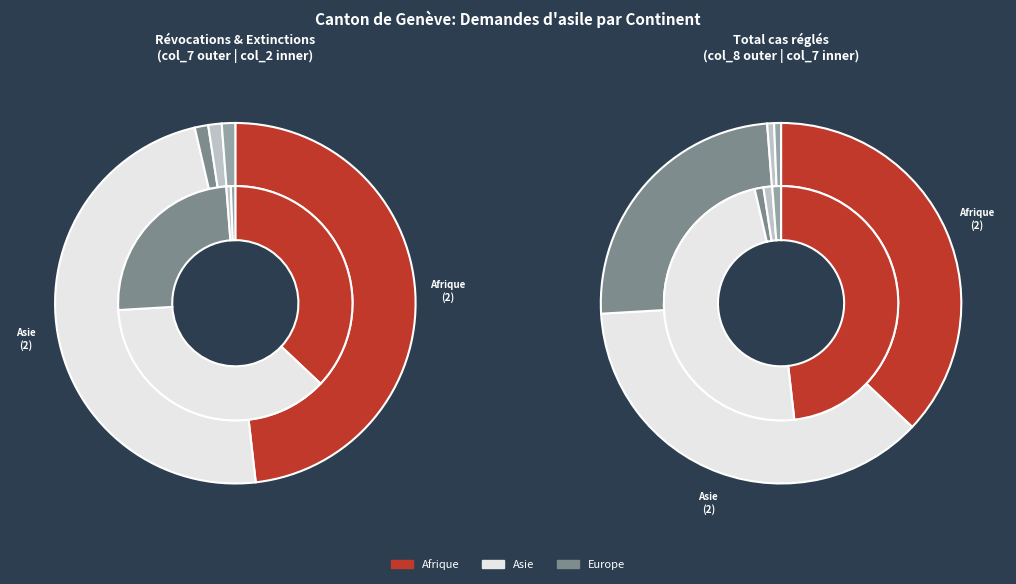

Is there a majority slice in this chart?

No